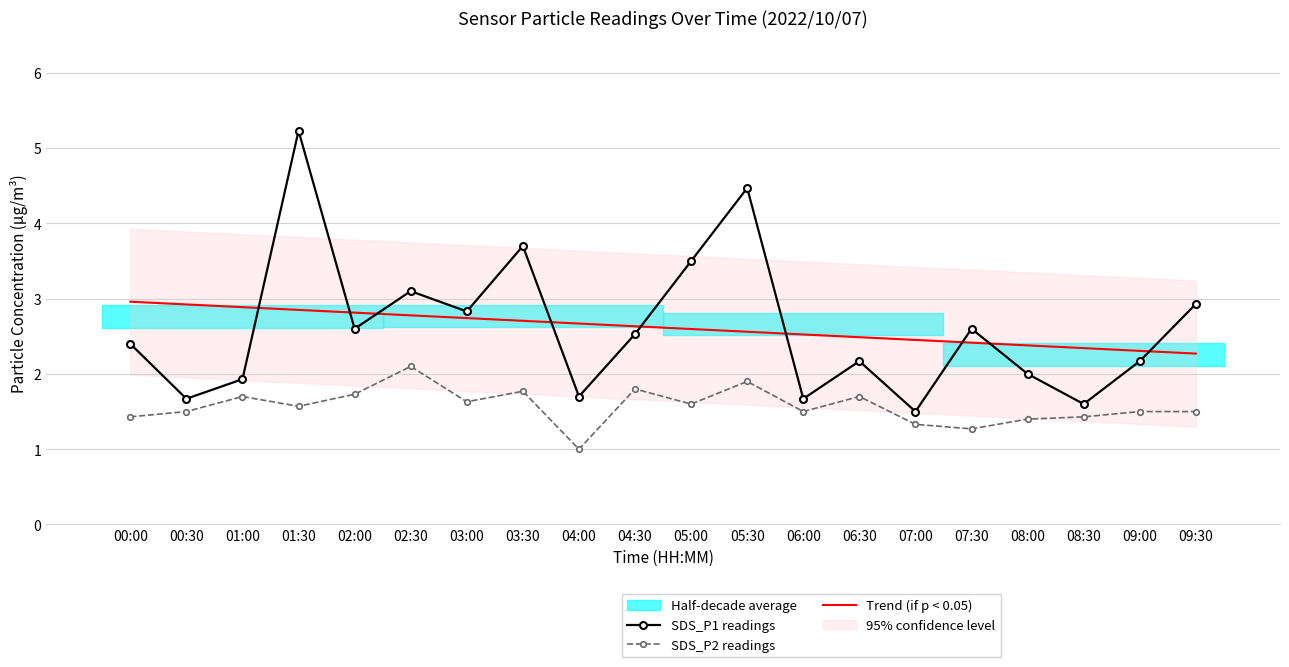

Read the SDS_P2 readings value at 00:00.

1.4